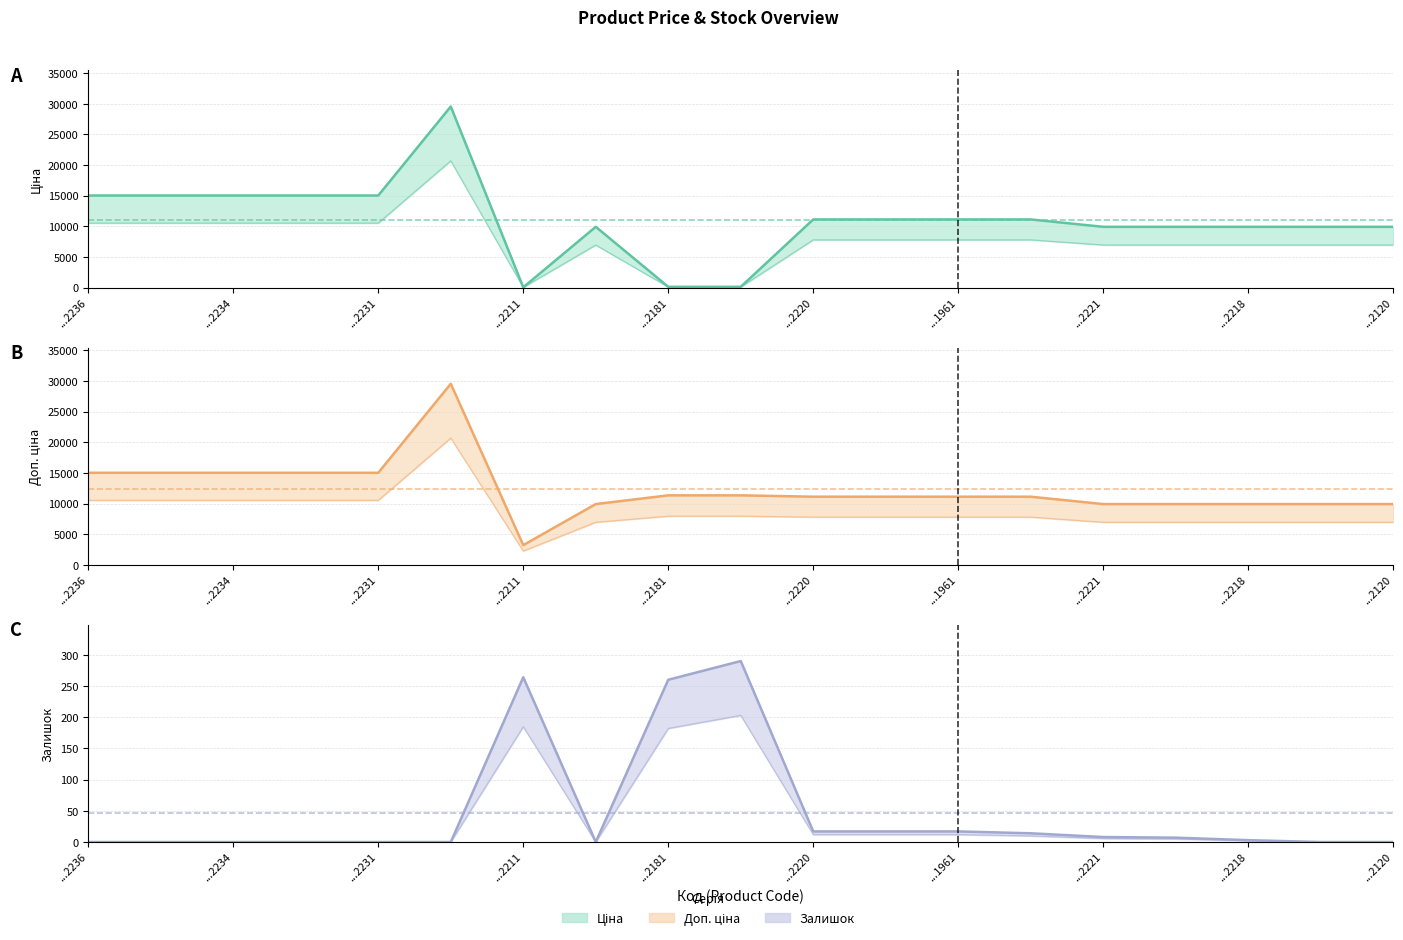

Which label corresponds to the smallest value in the chart?

...2236